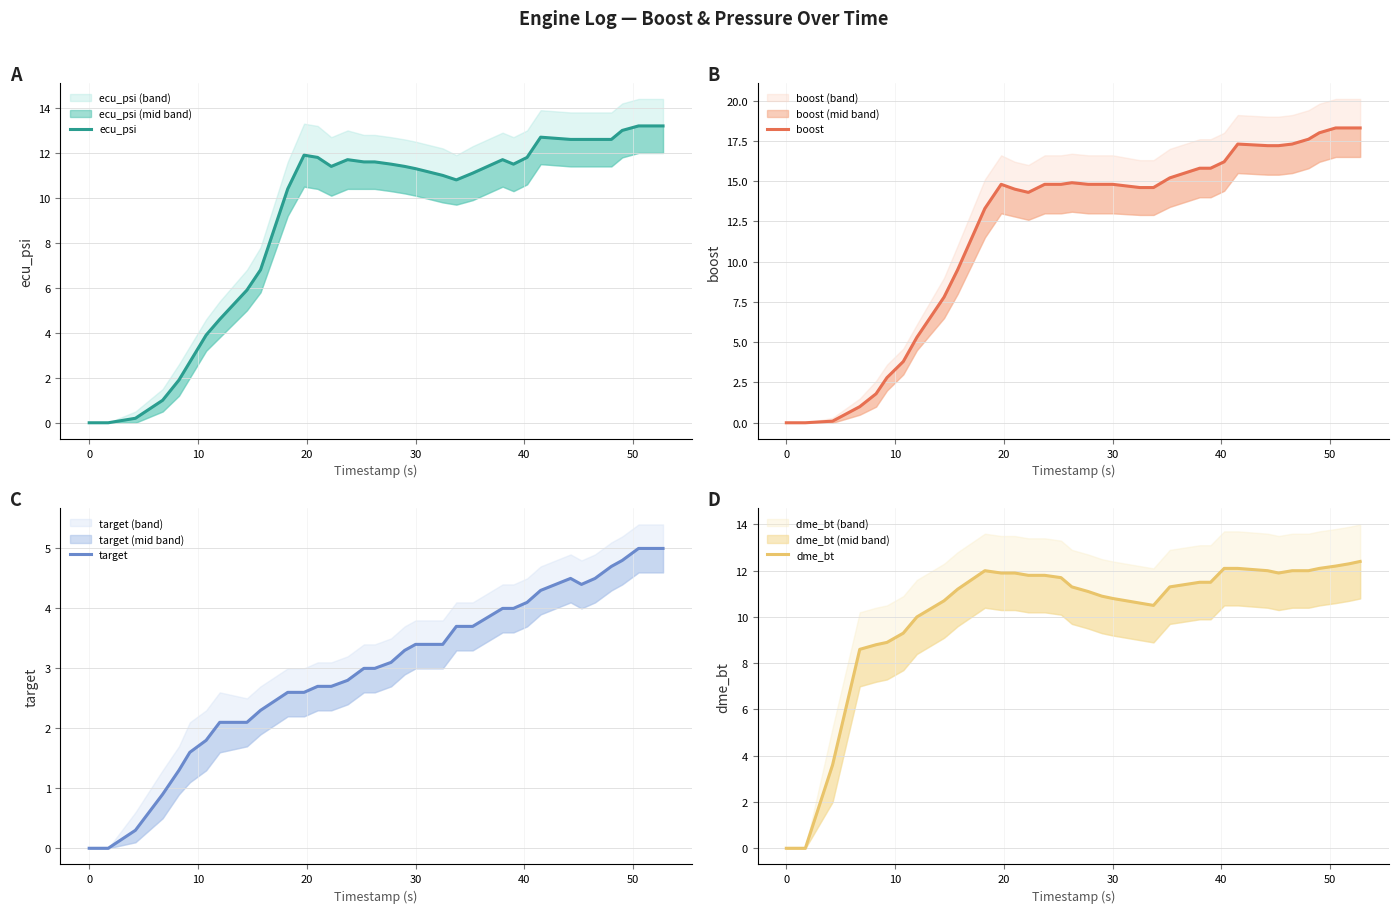

True or false: target has more than 2 interior local peaks.

False